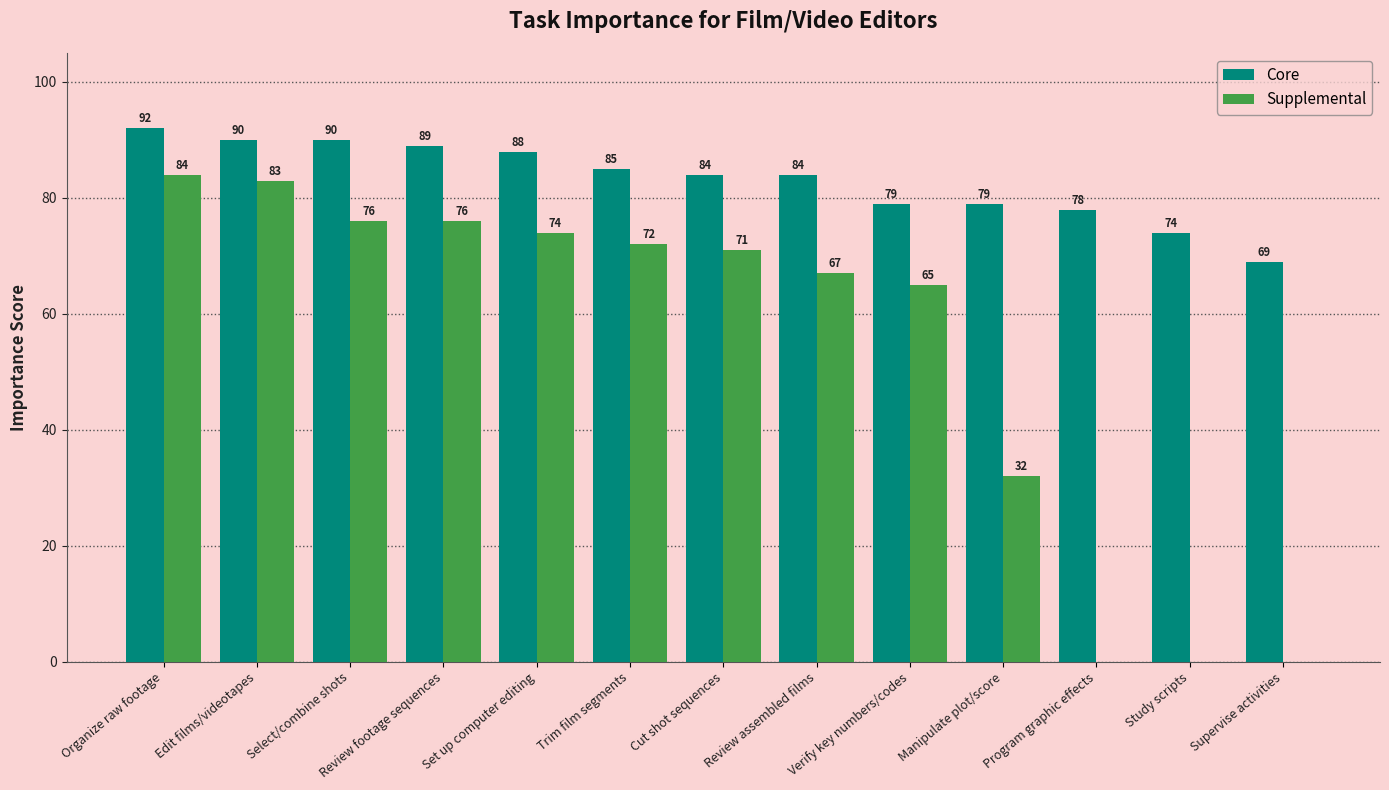

Reading right to left, what are all the values shown in this chart?

Core: Supervise activities=69	Study scripts=74	Program graphic effects=78	Manipulate plot/score=79	Verify key numbers/codes=79	Review assembled films=84	Cut shot sequences=84	Trim film segments=85	Set up computer editing=88	Review footage sequences=89	Select/combine shots=90	Edit films/videotapes=90	Organize raw footage=92
Supplemental: Supervise activities=0	Study scripts=0	Program graphic effects=0	Manipulate plot/score=32	Verify key numbers/codes=65	Review assembled films=67	Cut shot sequences=71	Trim film segments=72	Set up computer editing=74	Review footage sequences=76	Select/combine shots=76	Edit films/videotapes=83	Organize raw footage=84